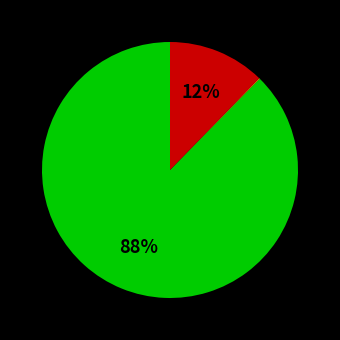

Does any single category account for the majority?

Yes